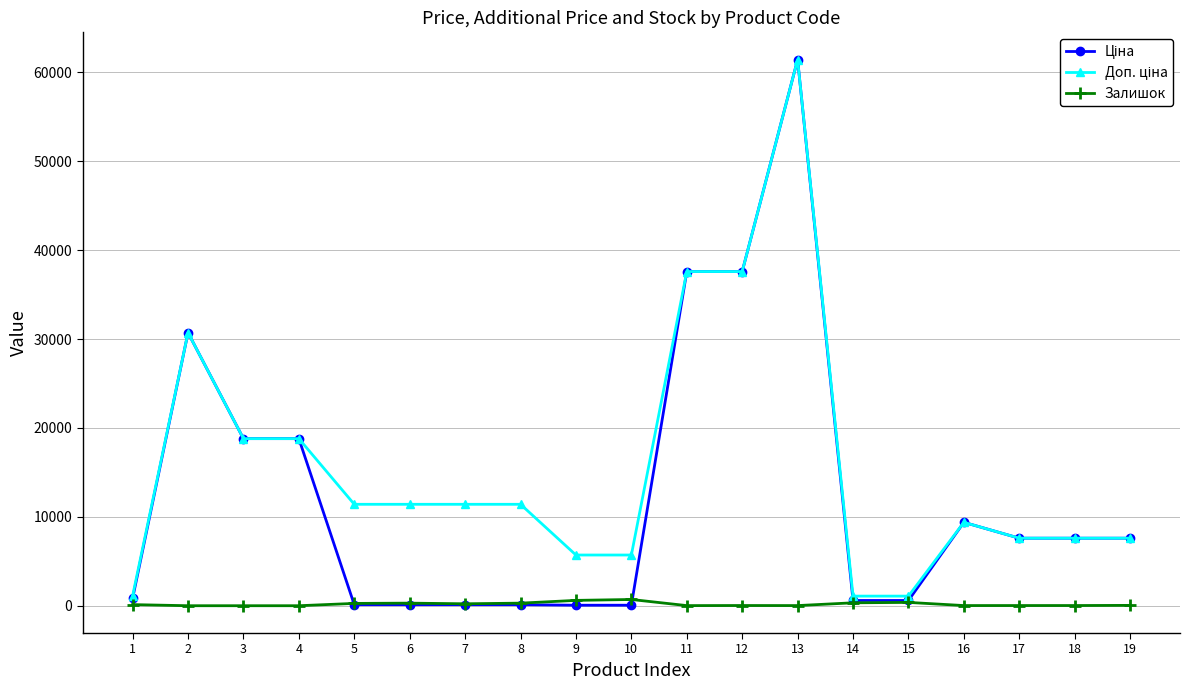

What is the spread (max minus min) of values at 3?

18796.8